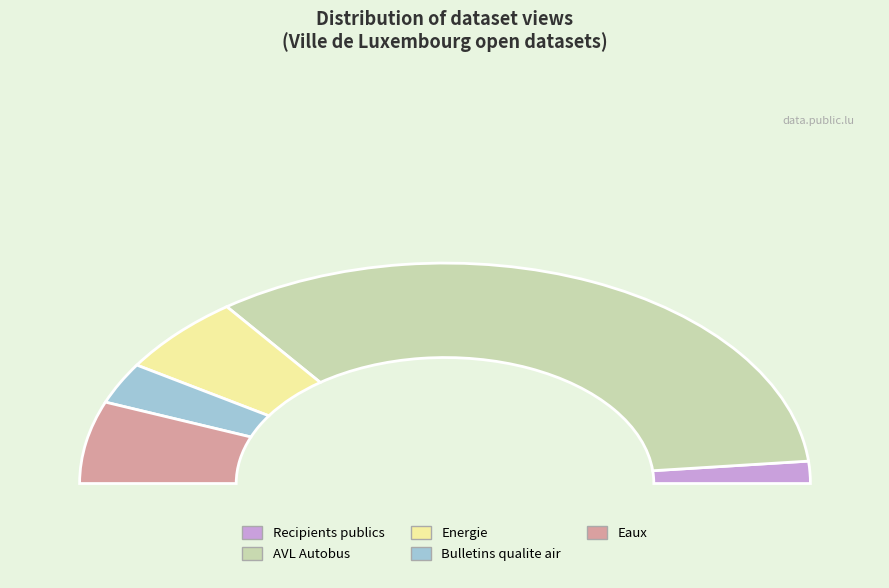

Rank the categories by value from lowest to highest.

Environnement et urbanisme - Recipients, Environnement et urbanisme - Bulletins, Environnement et urbanisme - Energie, Environnement et urbanisme - Eaux, Mobilite - AVL Autobus